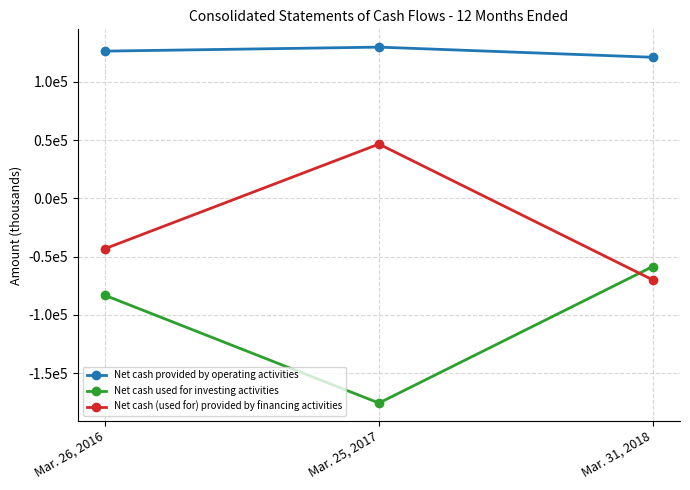

Is this an area chart (filled region under the line)?

No